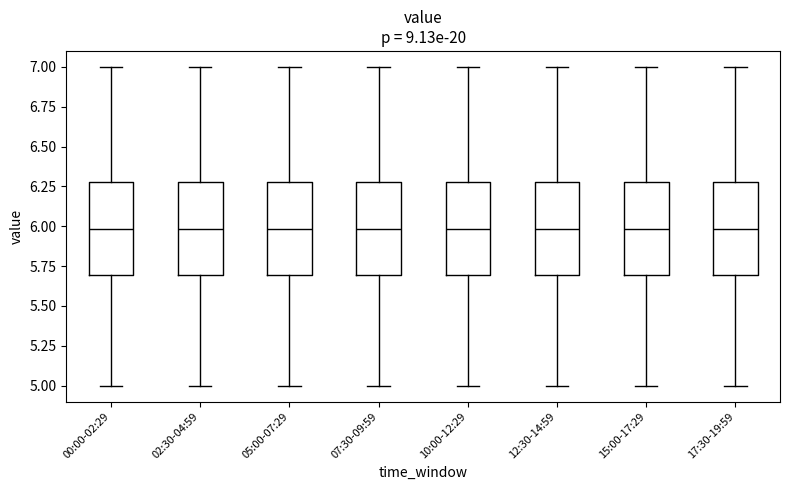

Reading left to right, transcribe this box plot: for each box, give where its median line is, the range the box spans, and where its two whiskers end, as read against the y-axis. The values are not printed on the chart, so give them approximately, as read against the axis.

00:00-02:29: median 6.0, box 5.7 to 6.3, whiskers 5.0 to 7.0
02:30-04:59: median 6.0, box 5.7 to 6.3, whiskers 5.0 to 7.0
05:00-07:29: median 6.0, box 5.7 to 6.3, whiskers 5.0 to 7.0
07:30-09:59: median 6.0, box 5.7 to 6.3, whiskers 5.0 to 7.0
10:00-12:29: median 6.0, box 5.7 to 6.3, whiskers 5.0 to 7.0
12:30-14:59: median 6.0, box 5.7 to 6.3, whiskers 5.0 to 7.0
15:00-17:29: median 6.0, box 5.7 to 6.3, whiskers 5.0 to 7.0
17:30-19:59: median 6.0, box 5.7 to 6.3, whiskers 5.0 to 7.0